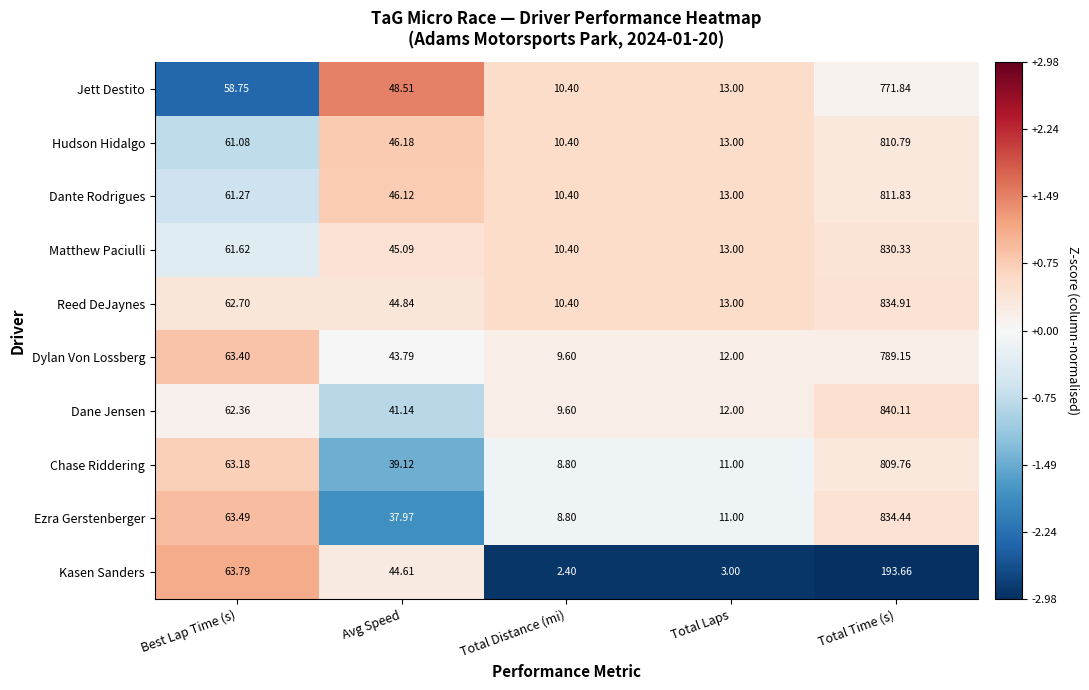

Which category has the highest value in the Hudson Hidalgo series?

Total Time (s)